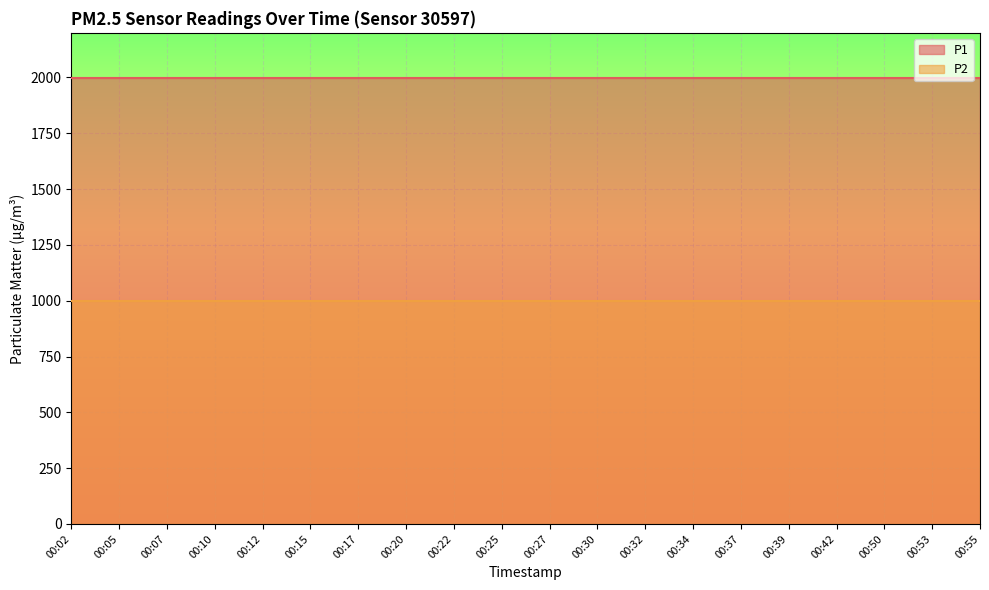

True or false: P1 and P2 intersect in this chart.

False